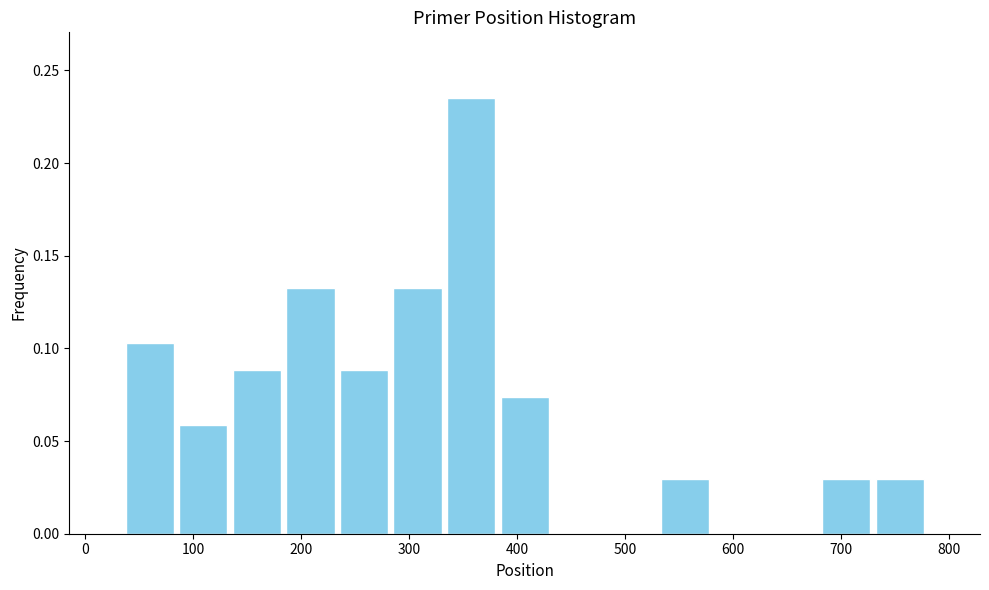

Reading left to right, list every bar in this chart as the range it spans on the x-axis followed by its height. Neither the bar edges nor the heights are printed on the chart, so give them approximately, as read against the axes.

40 to 80: 0.105
80 to 130: 0.060
130 to 180: 0.090
180 to 230: 0.130
230 to 280: 0.090
280 to 330: 0.130
330 to 380: 0.235
380 to 430: 0.075
430 to 480: 0
480 to 530: 0
530 to 580: 0.030
580 to 630: 0
630 to 680: 0
680 to 730: 0.030
730 to 780: 0.030